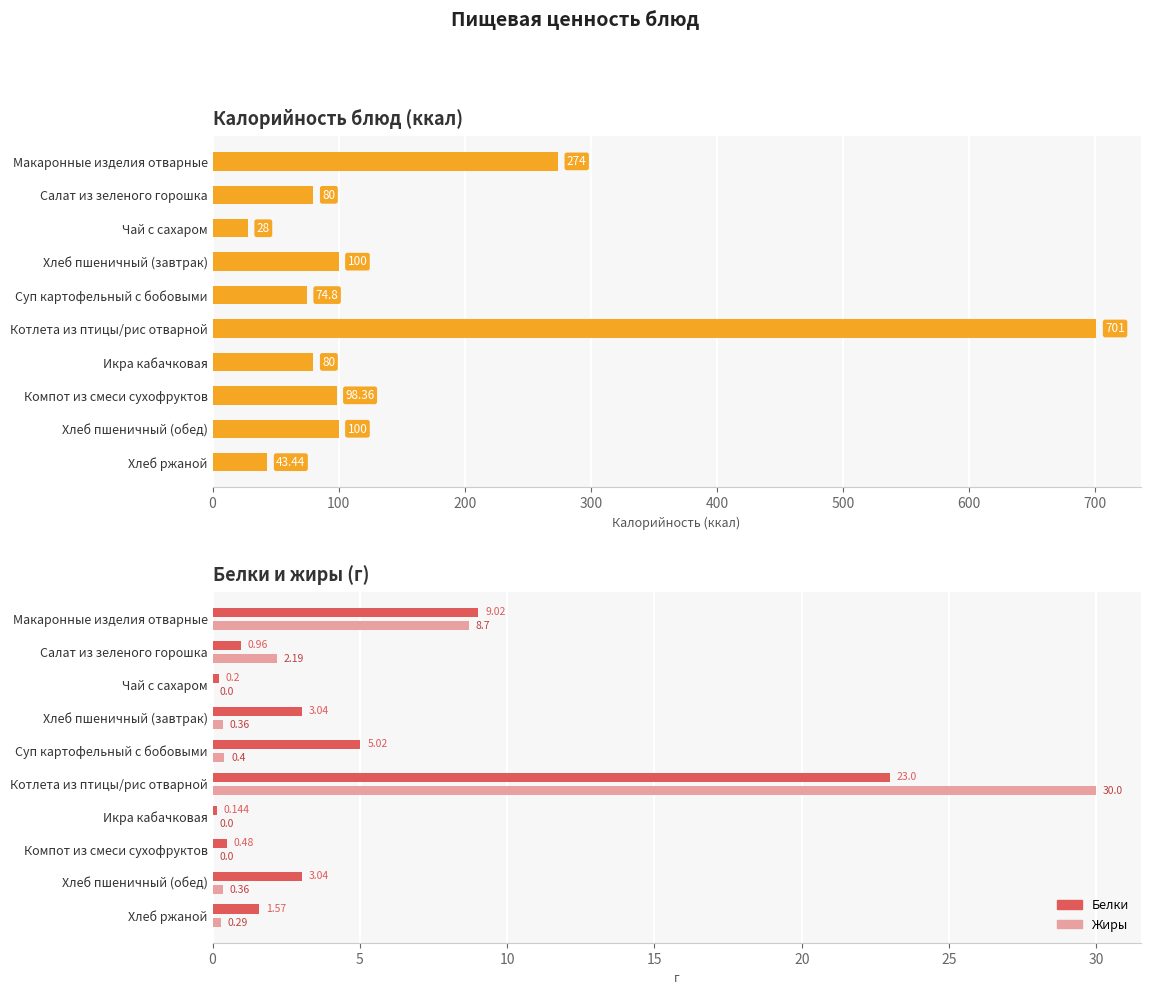

How many groups of bars are there?

10